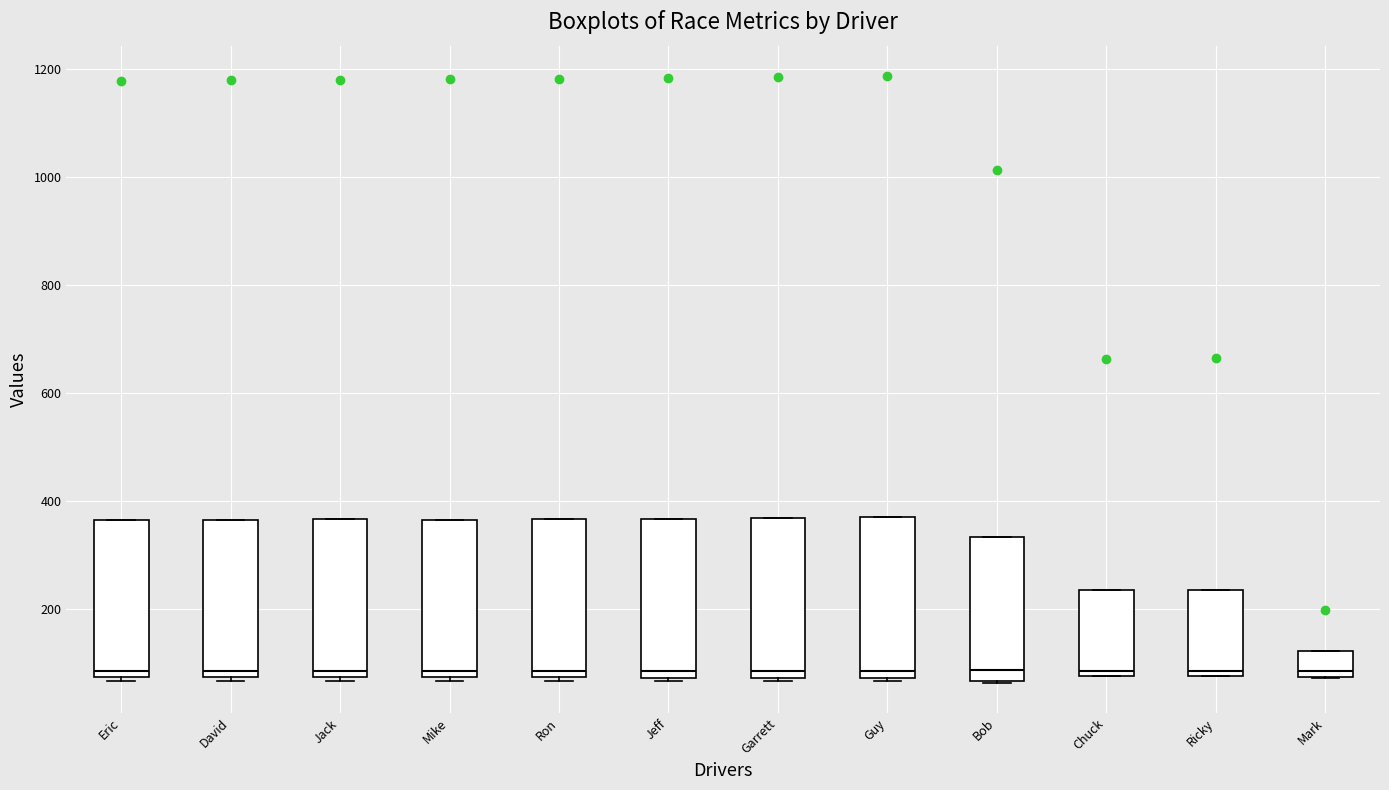

Where is the upper edge of the box for Mark on the y-axis? The values are not printed on the chart, so give them approximately, as read against the axis.

120